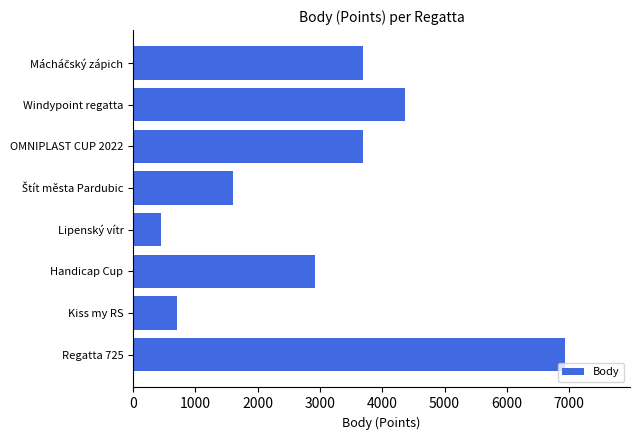

What is the average value?

3046